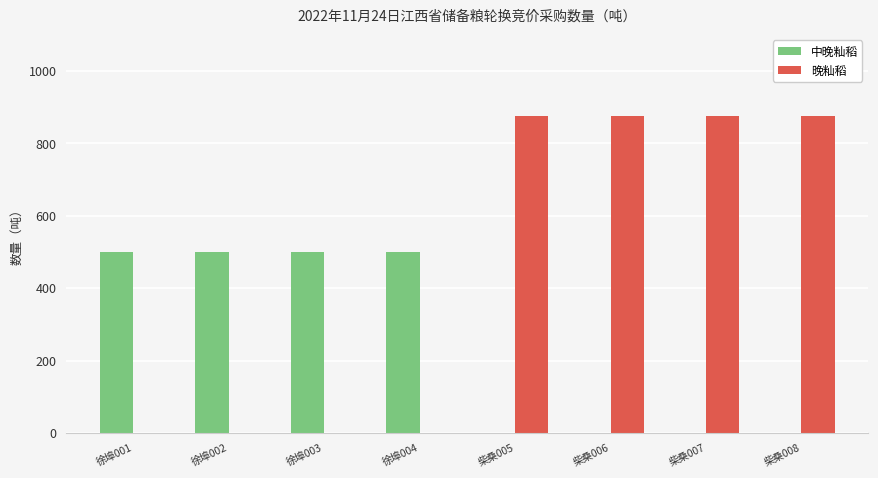

Reading left to right, extract all data points from this chart.

中晚籼稻: 徐埠001=500	徐埠002=500	徐埠003=500	徐埠004=500	柴桑005=0	柴桑006=0	柴桑007=0	柴桑008=0
晚籼稻: 徐埠001=0	徐埠002=0	徐埠003=0	徐埠004=0	柴桑005=875	柴桑006=875	柴桑007=875	柴桑008=875